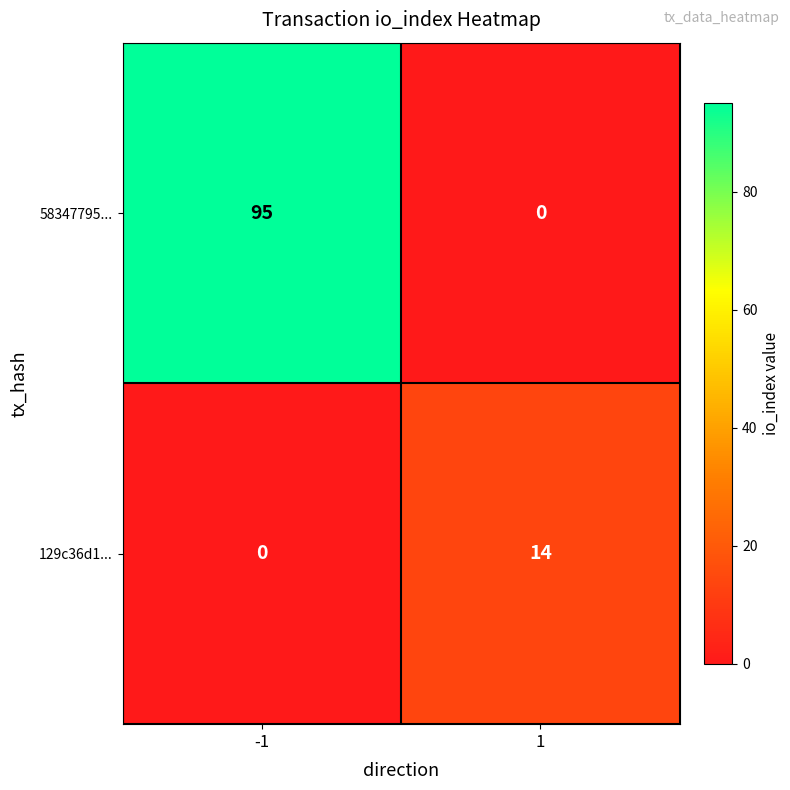

List the series in order of their overall mean, lowest first.

129c36d1..., 58347795...